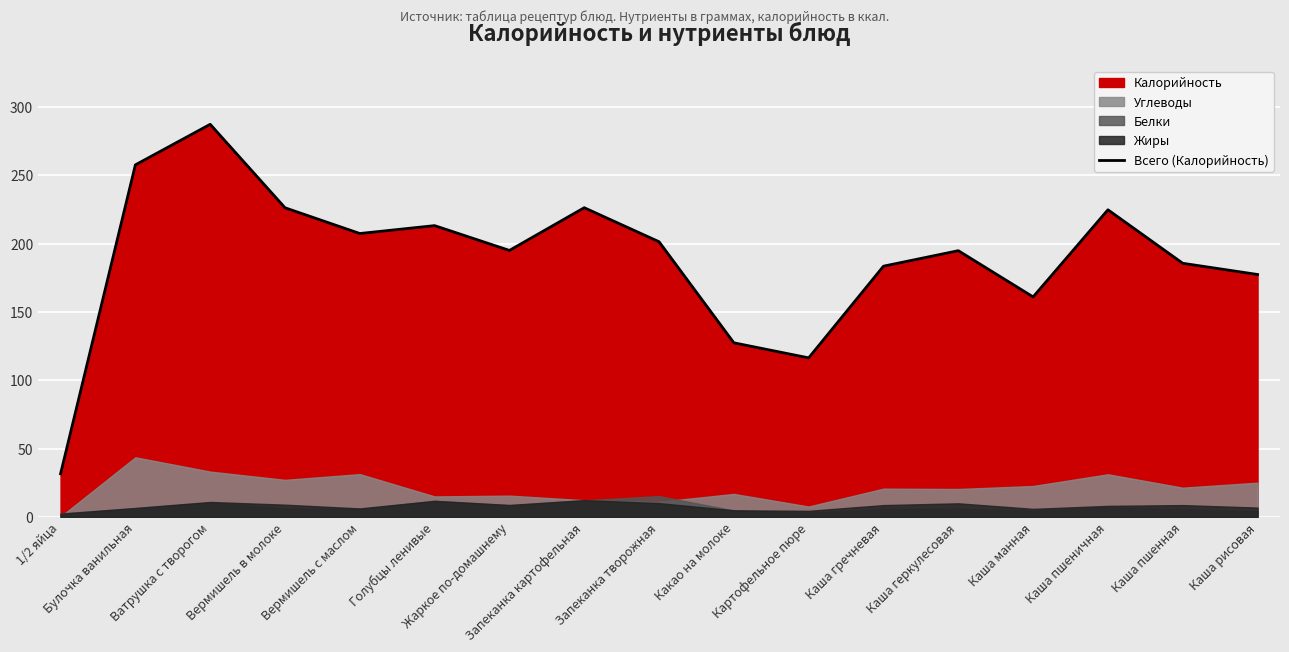

At which category does the chart reach its minimum across all series?

1/2 яйца